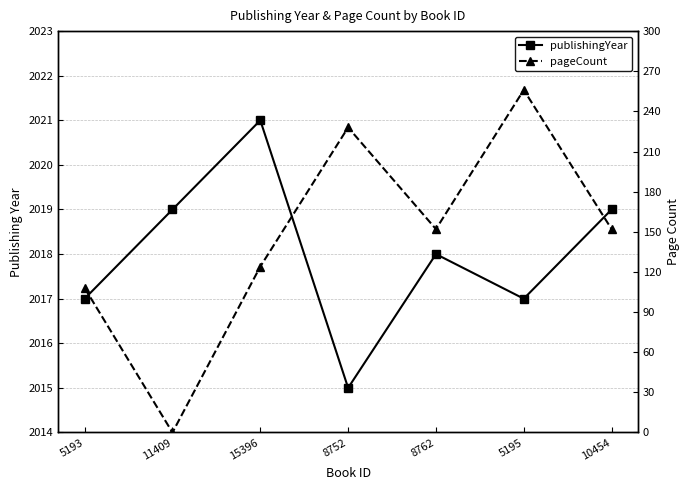

Which series changed the most between 8752 and 10454?

pageCount